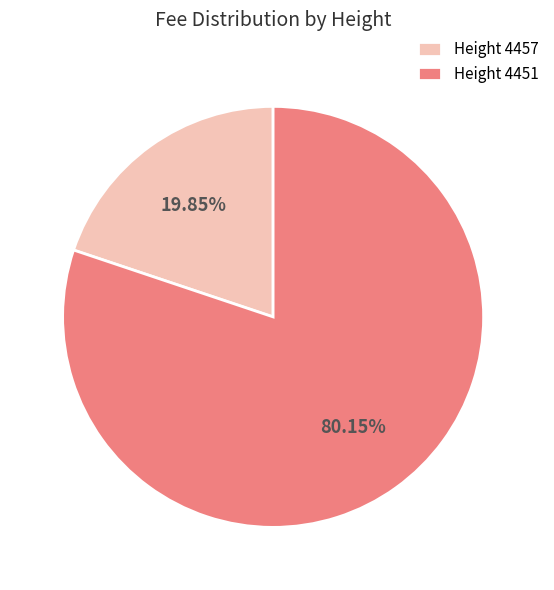

What is the ratio of the value at Height 4451 to the value at Height 4457?

4.0